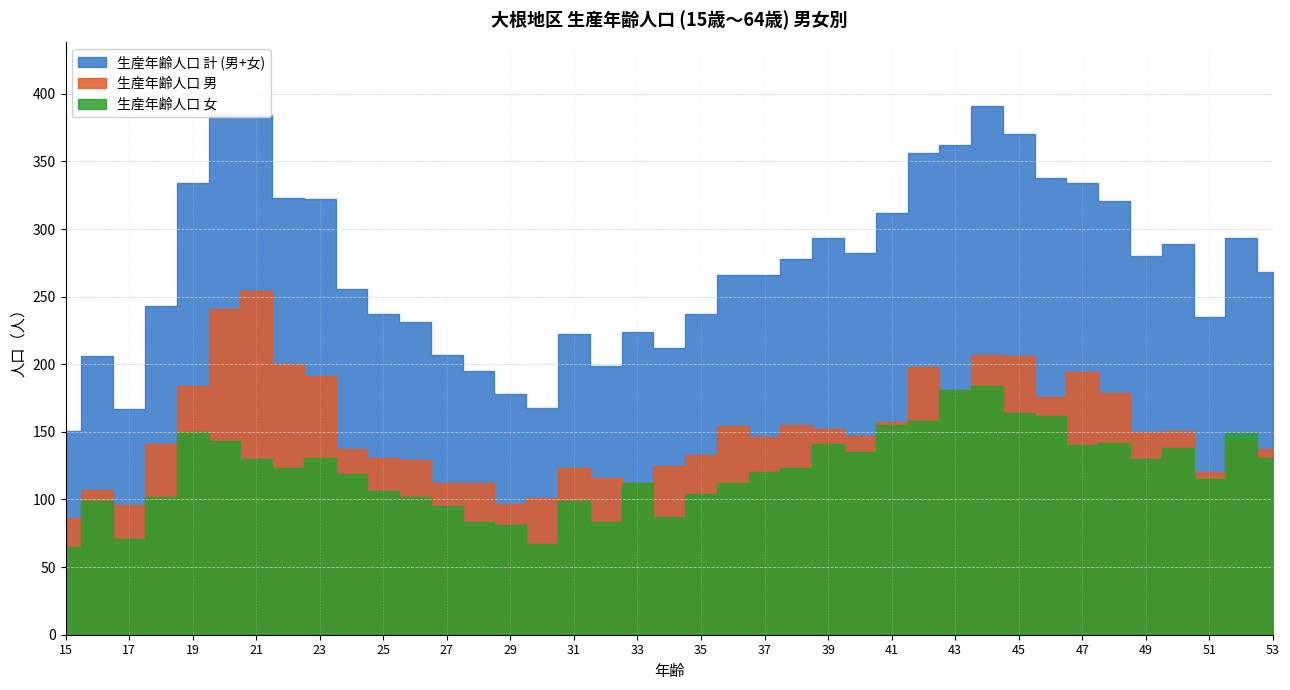

At which label does 生産年齢人口 計 (男+女) first exceed 268?

19